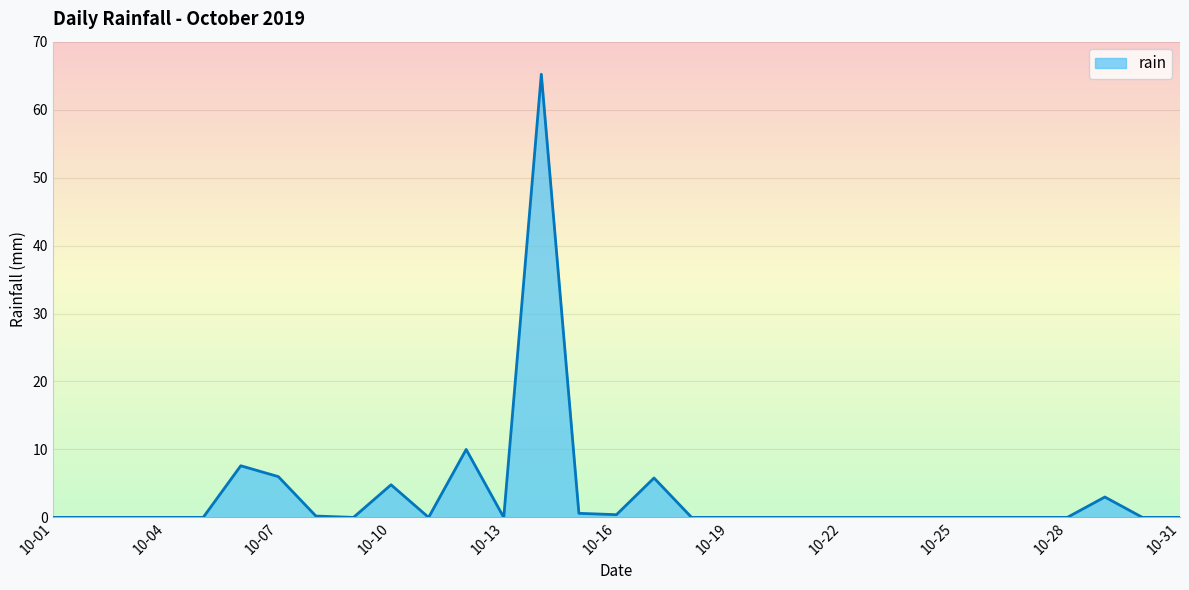

True or false: rain has a value of -22.3 at 10-31.

False